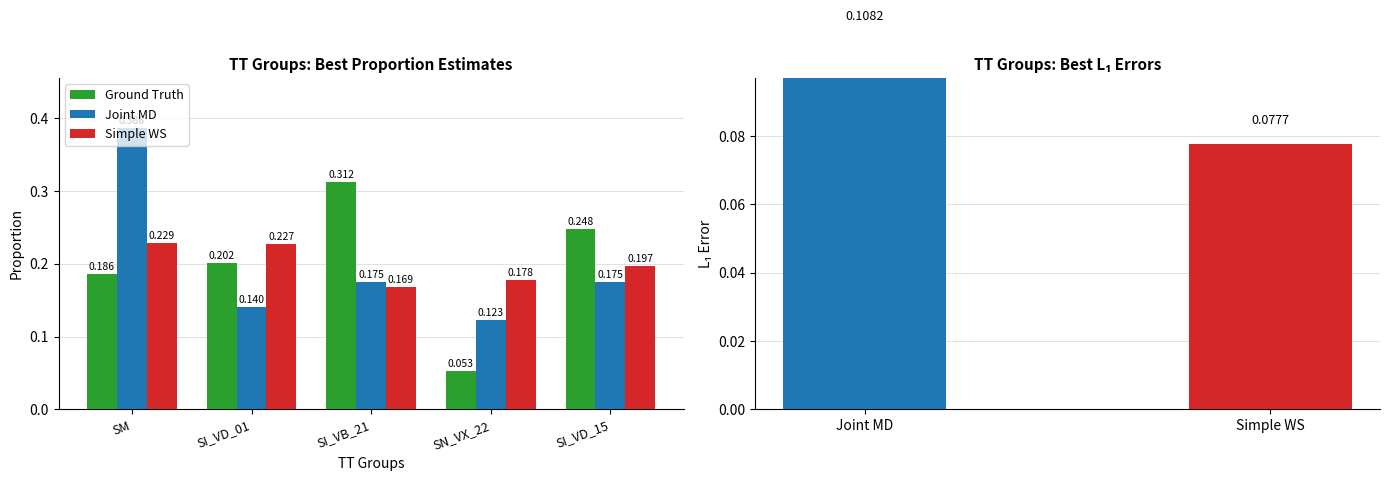

How many data points does each series have?

5